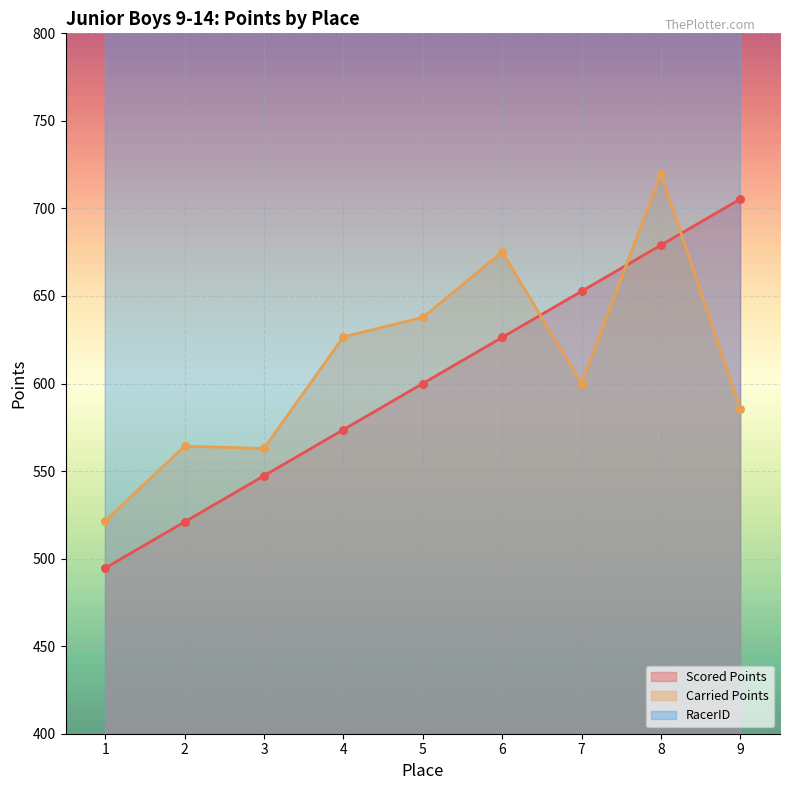

Which series contains the highest Y value?

RacerID